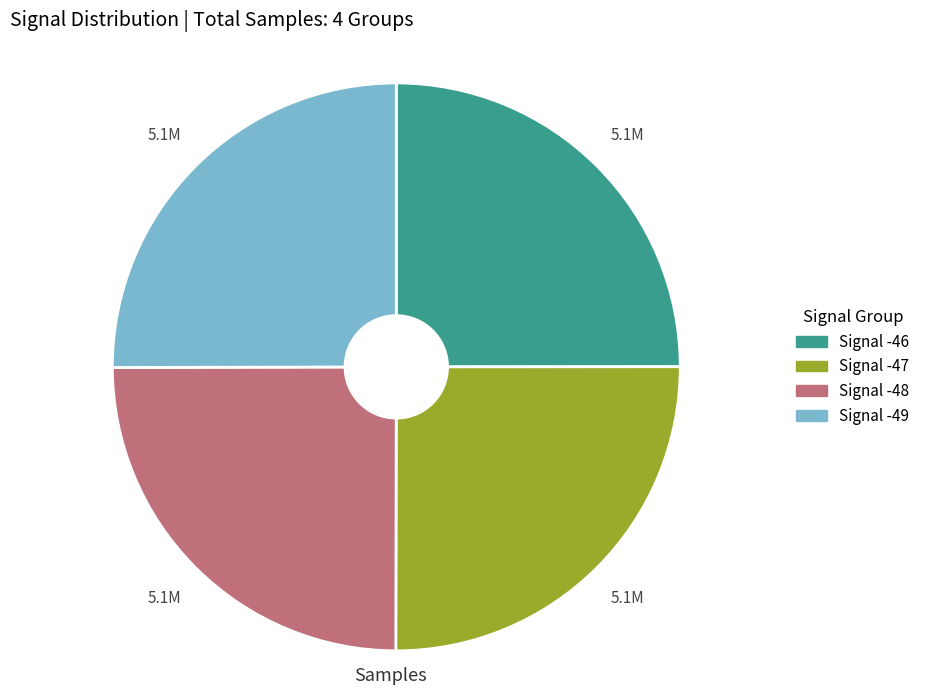

What is the ratio of the value at Signal -47 to the value at Signal -46?

1.0